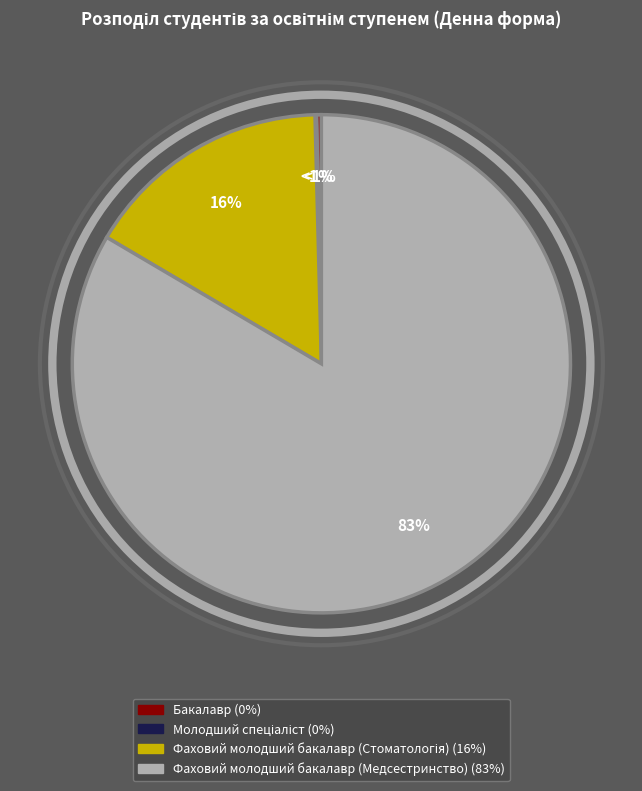

True or false: Бакалавр accounts for 1% of the total.

False